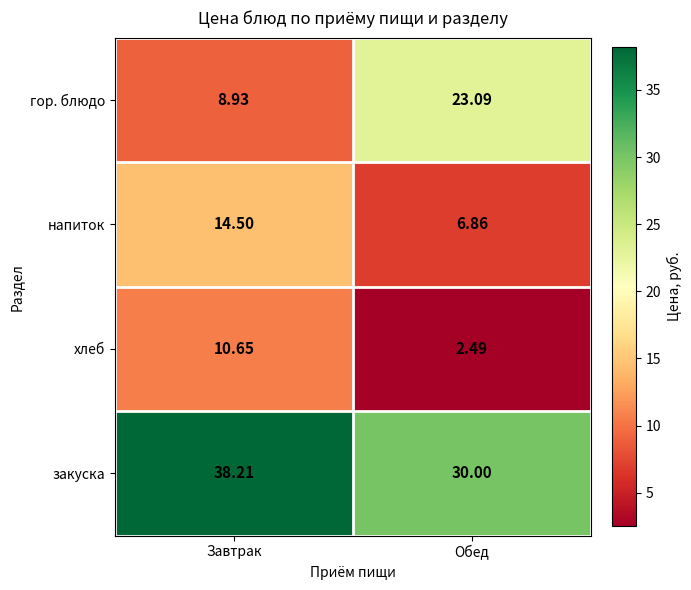

Which series has the largest range (max minus min)?

гор. блюдо